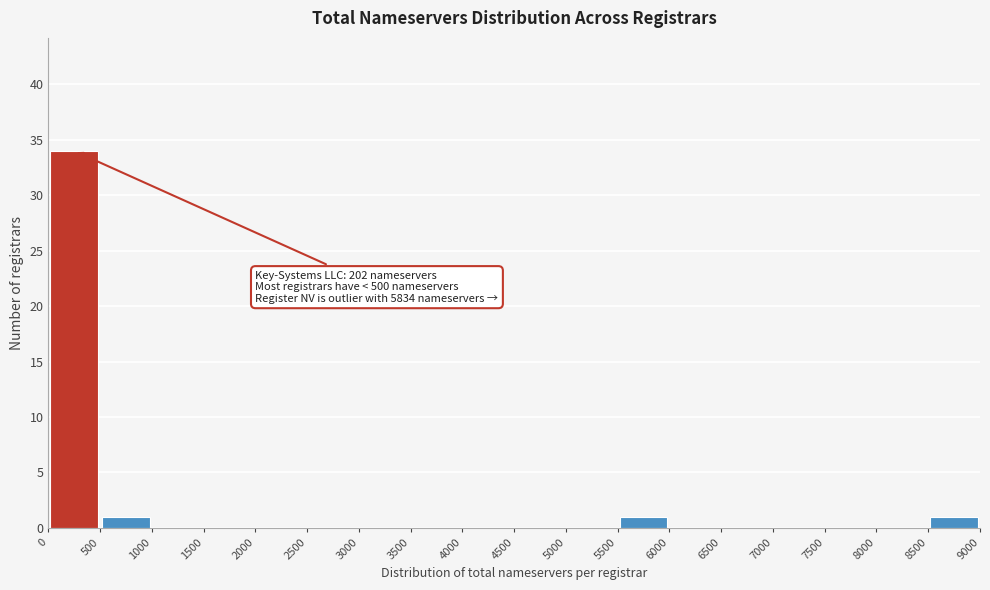

Which range on the x-axis has the tallest bar?

0 to 500